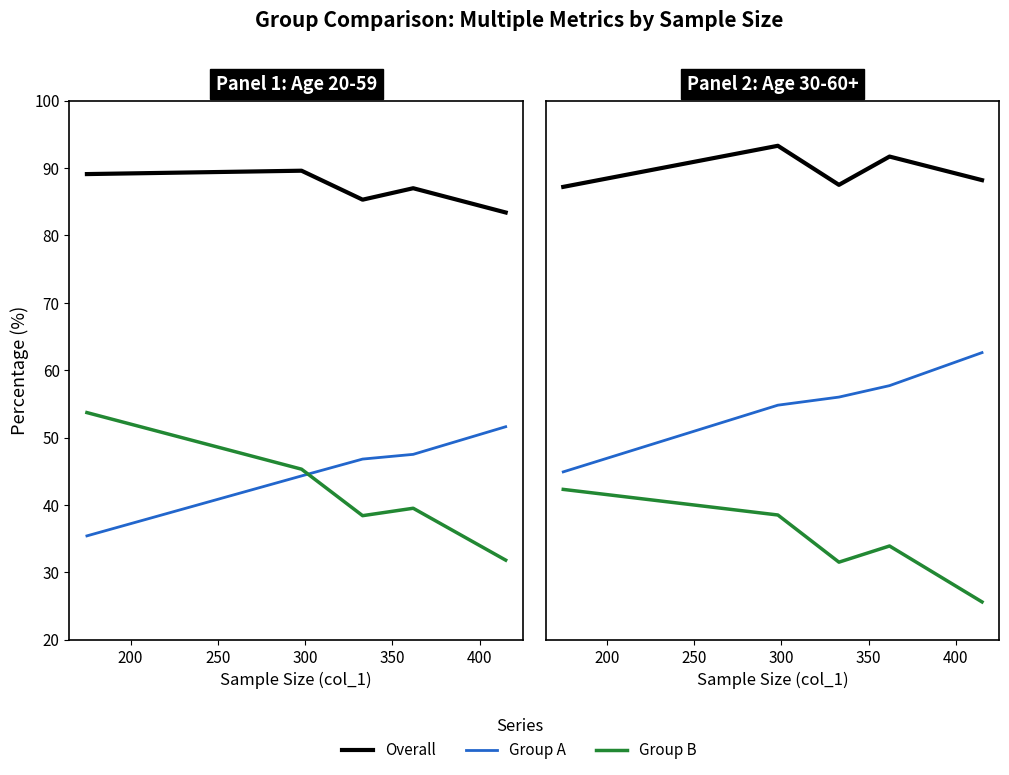

What is the total value across all series at 300?

183.3